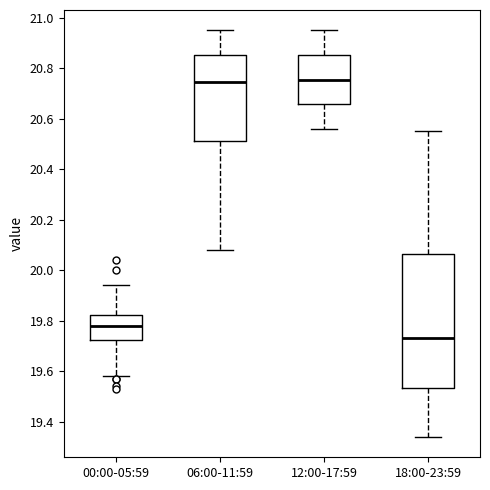

Where is the upper edge of the box for 12:00-17:59 on the y-axis? The values are not printed on the chart, so give them approximately, as read against the axis.

20.86